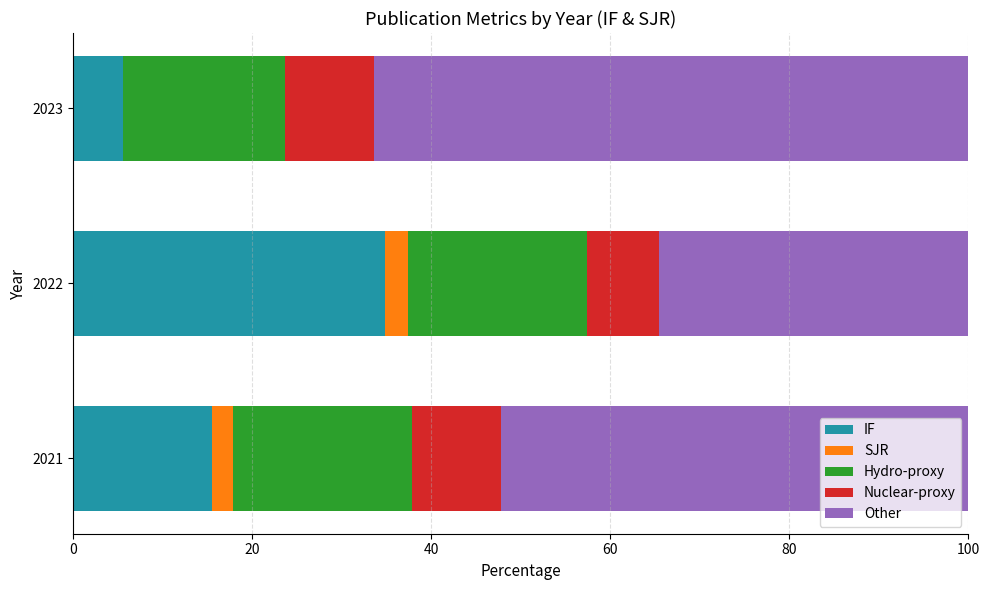

What is the total value across all series at 2022?

100.0